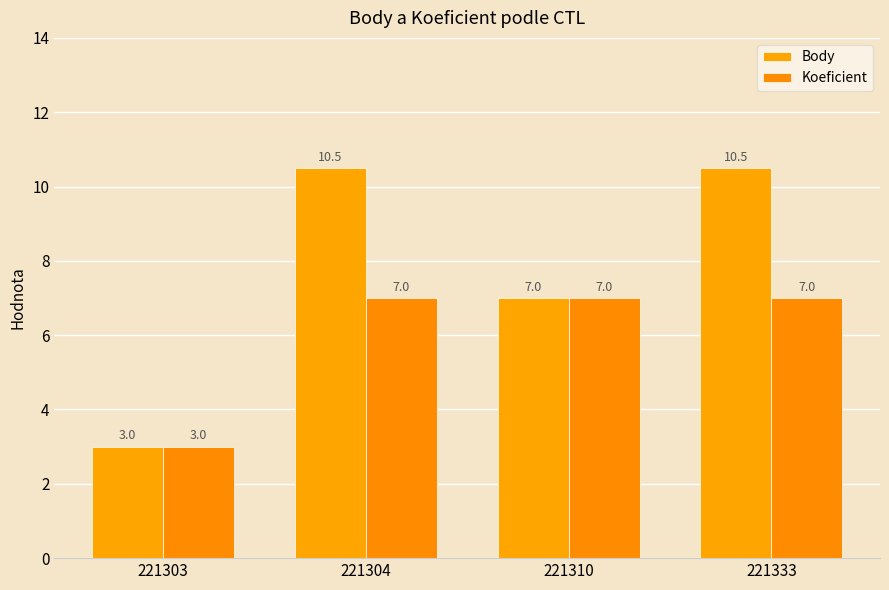

Reading left to right, what are all the values shown in this chart?

Body: 221303=3.0	221304=10.5	221310=7.0	221333=10.5
Koeficient: 221303=3.0	221304=7.0	221310=7.0	221333=7.0